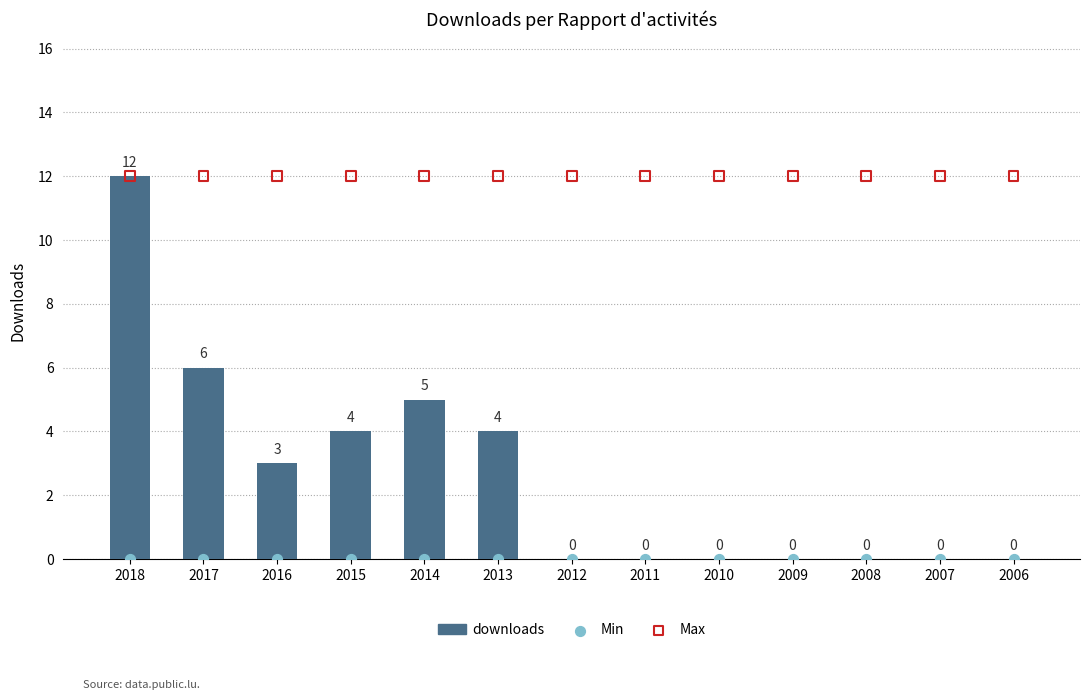

Which series has the largest Y range (max minus min)?

downloads